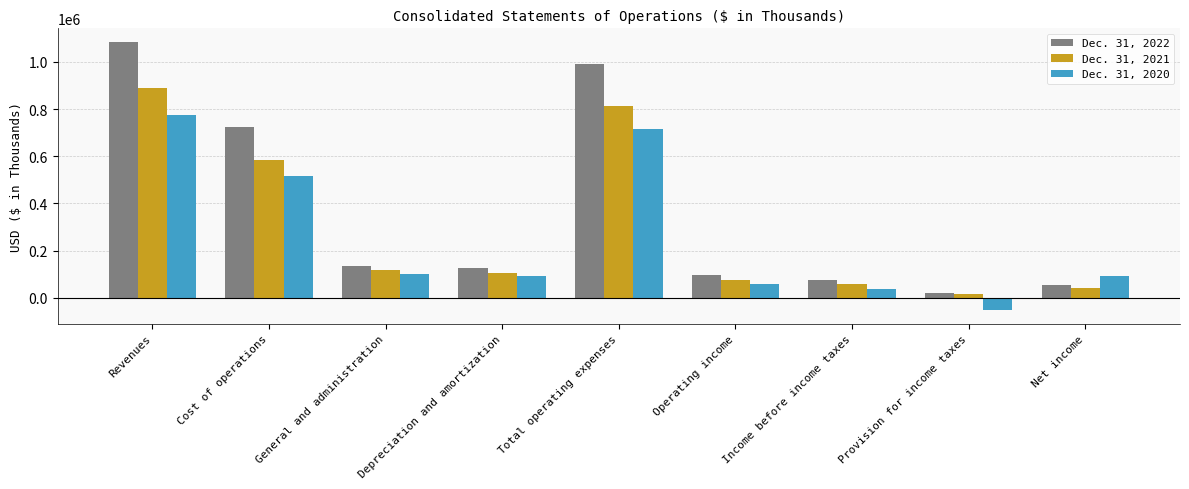

Is it true that Dec. 31, 2020 equals 59297 at Operating income?

True